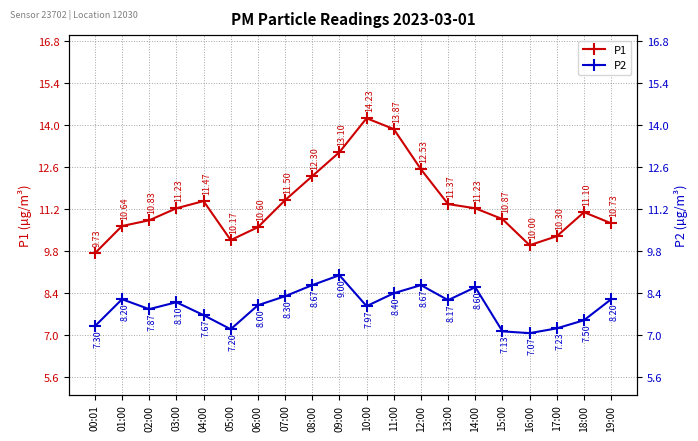

True or false: P1 and P2 intersect in this chart.

False